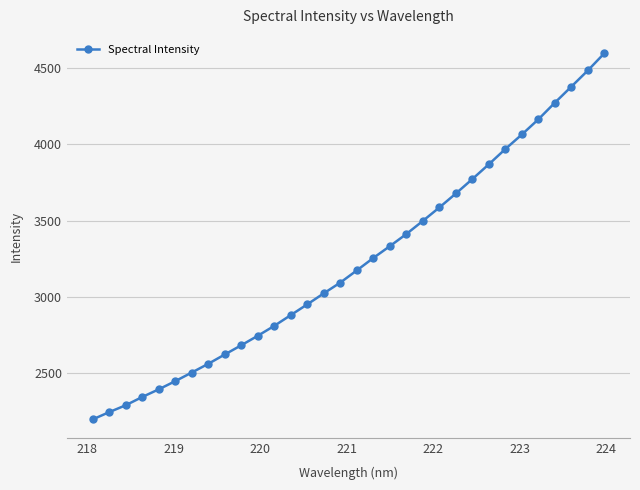

What is the smallest value displayed?

2194.5